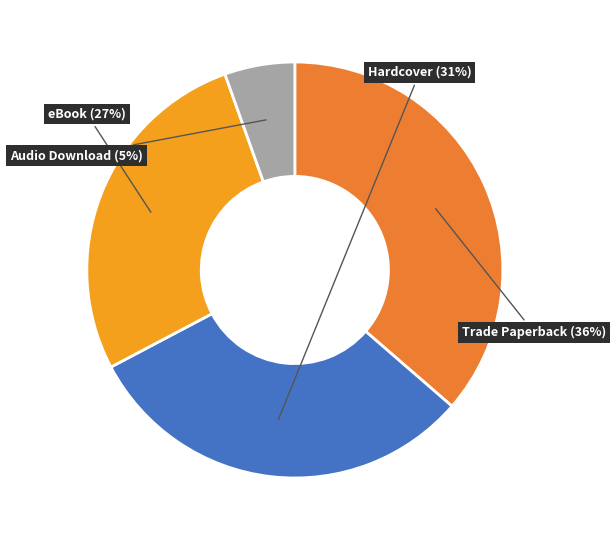

To the nearest percent, what is the difference between the largest and smallest slice percentages?

31%